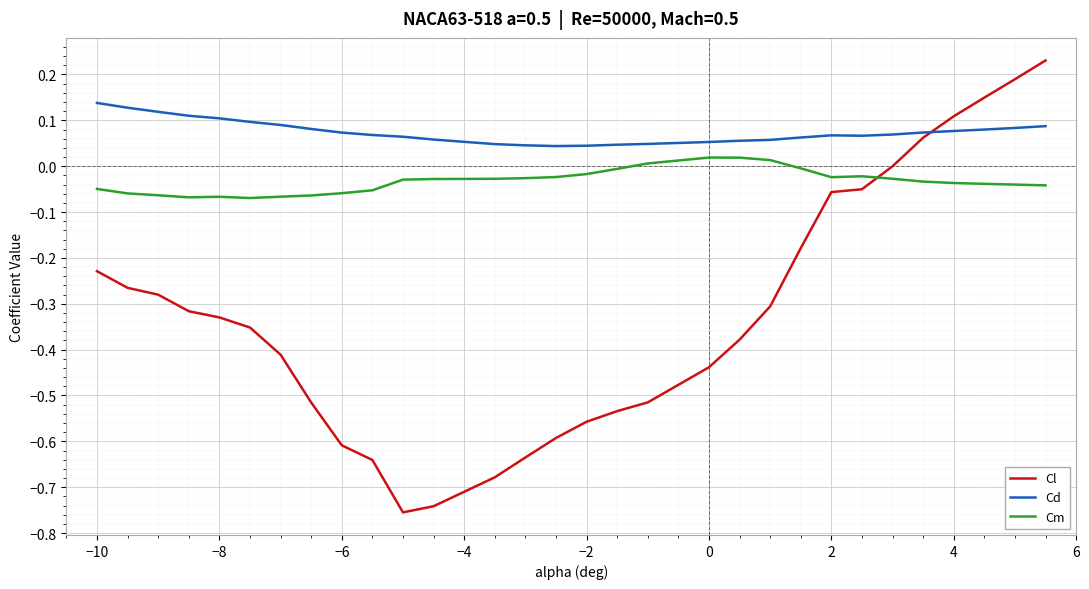

At how many categories does at least one series exceed 0?

30